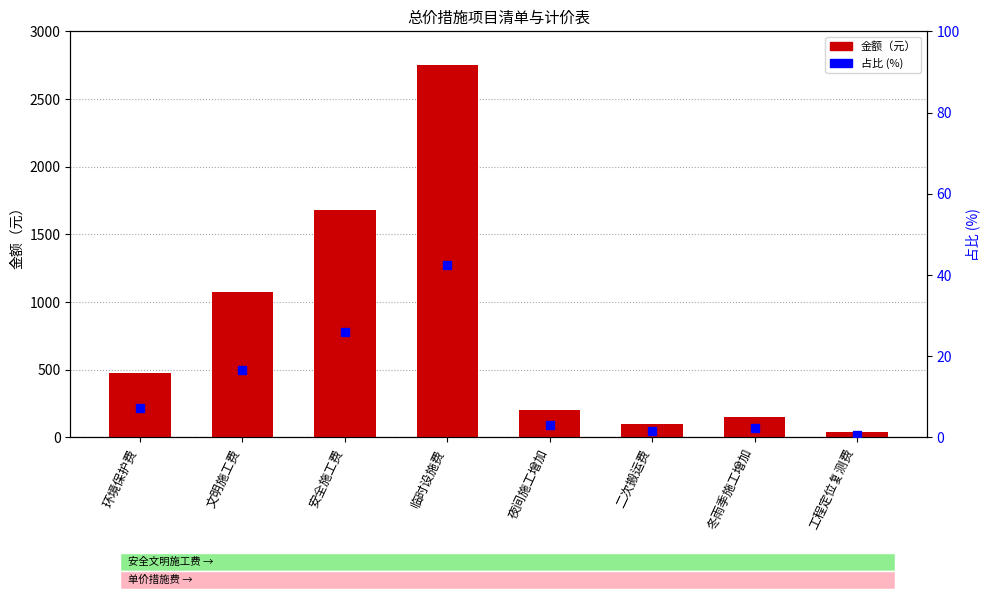

Which series changed the most between 文明施工费 and 夜间施工增加?

金额（元）